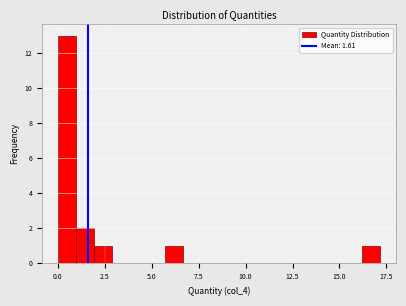

Around what value on the x-axis is the tallest bar? Give the approximate position of its centre, as read against the axis.

0.5